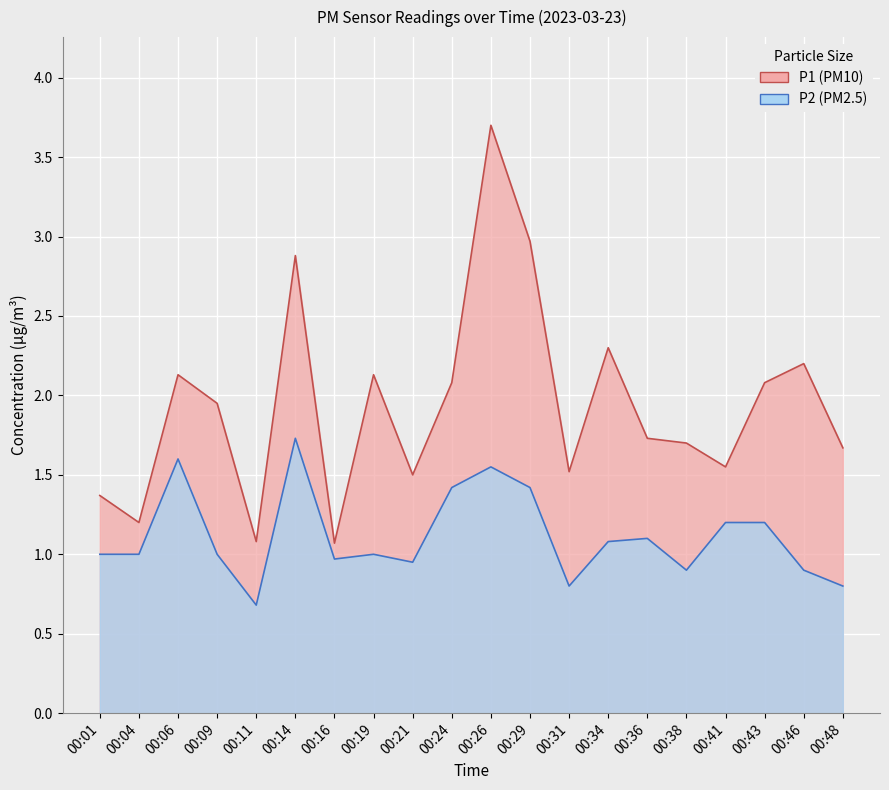

Reading left to right, list all the values displayed in this chart.

P1: 00:01=1.4	00:04=1.2	00:06=2.1	00:09=1.9	00:11=1.1	00:14=2.9	00:16=1.1	00:19=2.1	00:21=1.5	00:24=2.1	00:26=3.7	00:29=3.0	00:31=1.5	00:34=2.3	00:36=1.7	00:38=1.7	00:41=1.6	00:43=2.1	00:46=2.2	00:48=1.7
P2: 00:01=1.0	00:04=1.0	00:06=1.6	00:09=1.0	00:11=0.7	00:14=1.7	00:16=1.0	00:19=1.0	00:21=0.9	00:24=1.4	00:26=1.6	00:29=1.4	00:31=0.8	00:34=1.1	00:36=1.1	00:38=0.9	00:41=1.2	00:43=1.2	00:46=0.9	00:48=0.8